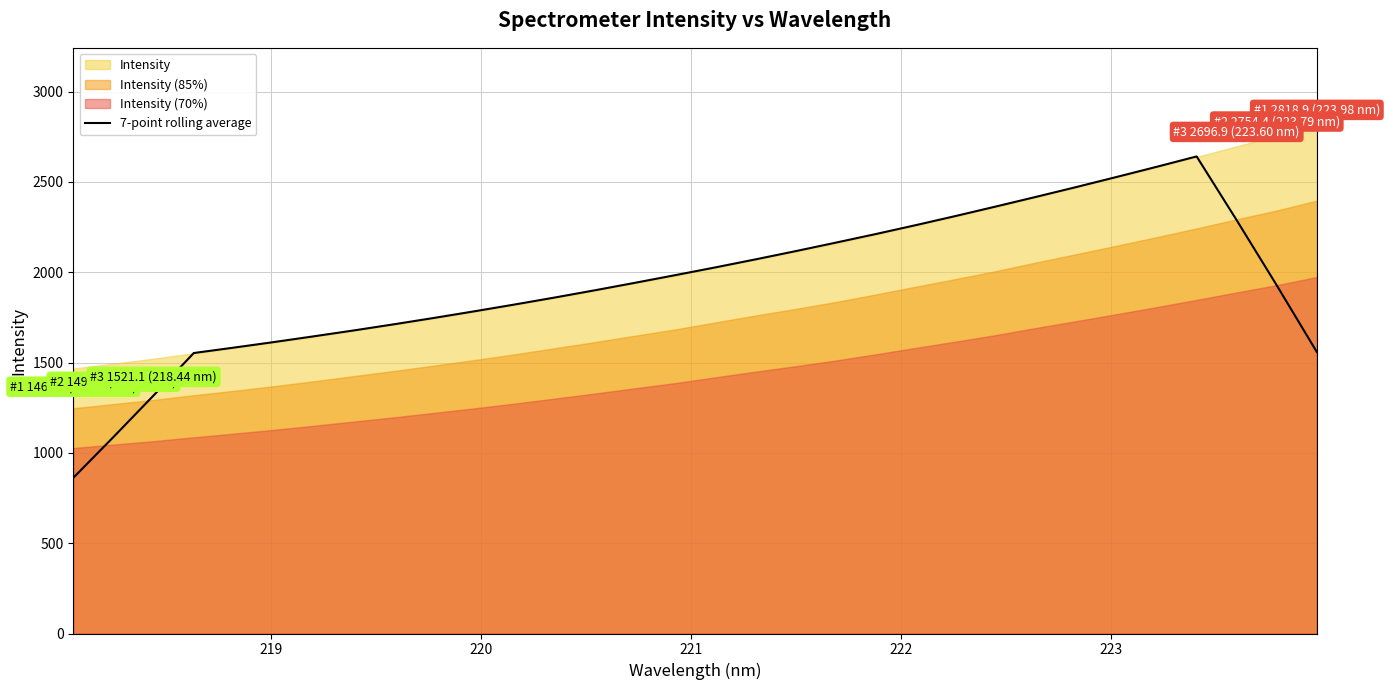

Reading left to right, transcribe all the data shown in this chart.

861.9	1087.6	1317.7	1552.4	1582.4	1613.2	1645.2	1678.0	1712.0	1747.3	1783.7	1821.3	1859.9	1900.0	1941.4	1983.6	2026.6	2070.9	2116.5	2163.4	2211.2	2260.6	2311.5	2363.8	2417.1	2471.2	2526.7	2583.0	2640.5	2287.7	1927.0	1558.3